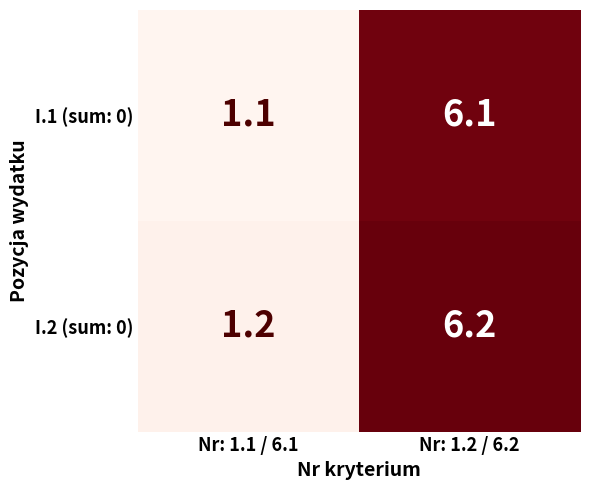

Which series has the largest total across all categories?

I.2 (sum: 0)